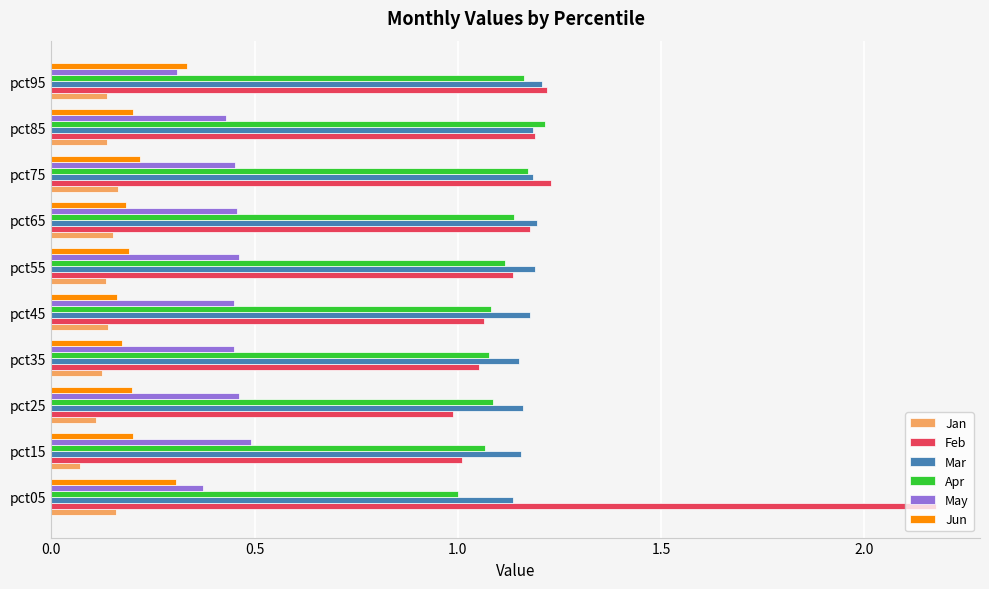

How many series are shown in this chart?

6